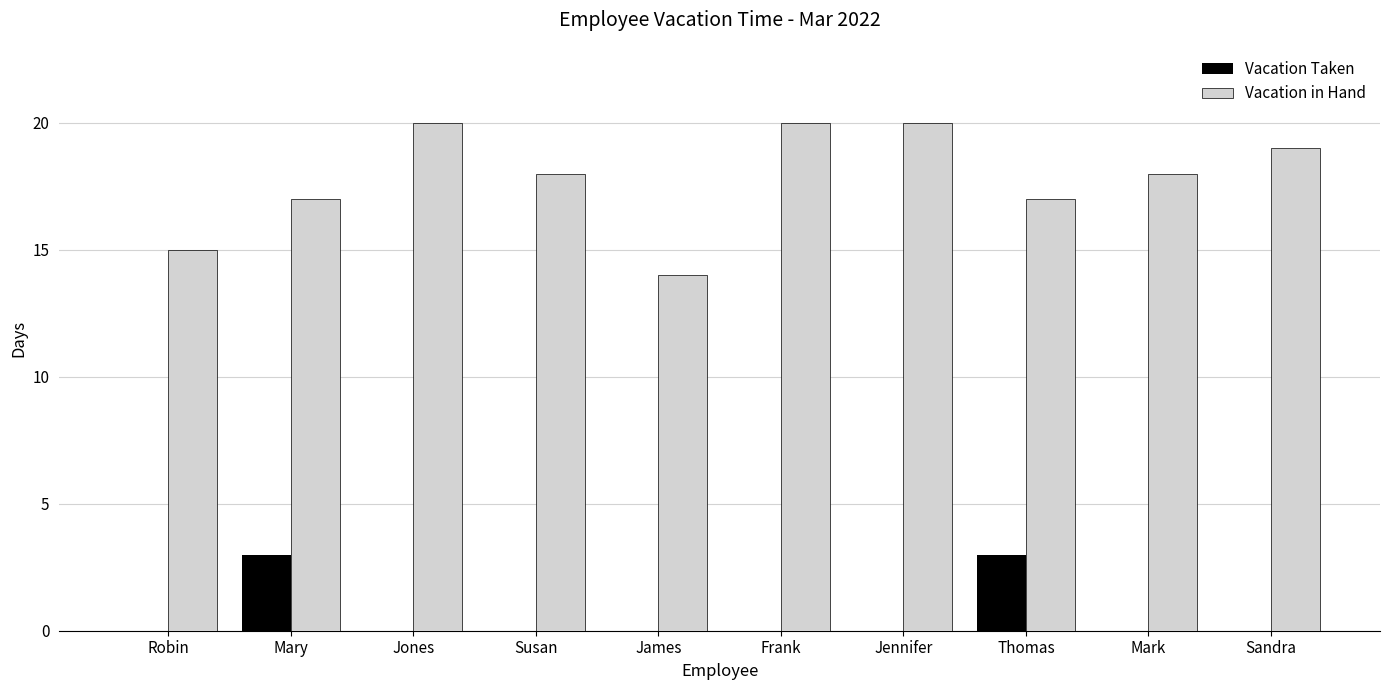

What is the sum of the Vacation Taken values at Thomas and James?

3